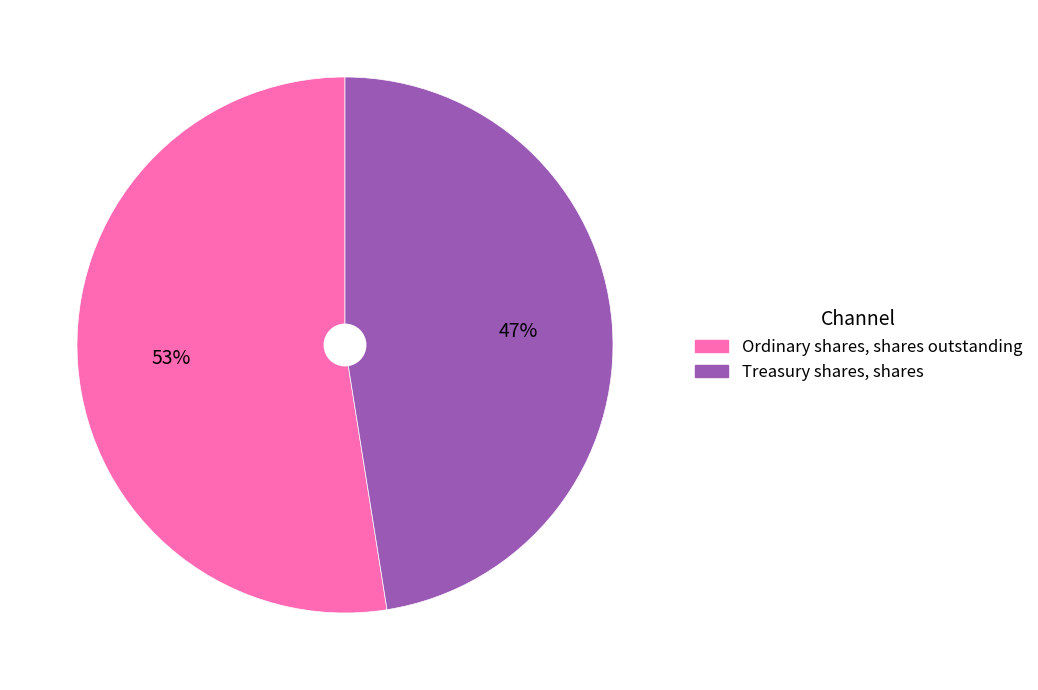

What is the smallest slice in the pie chart?

Treasury shares, shares